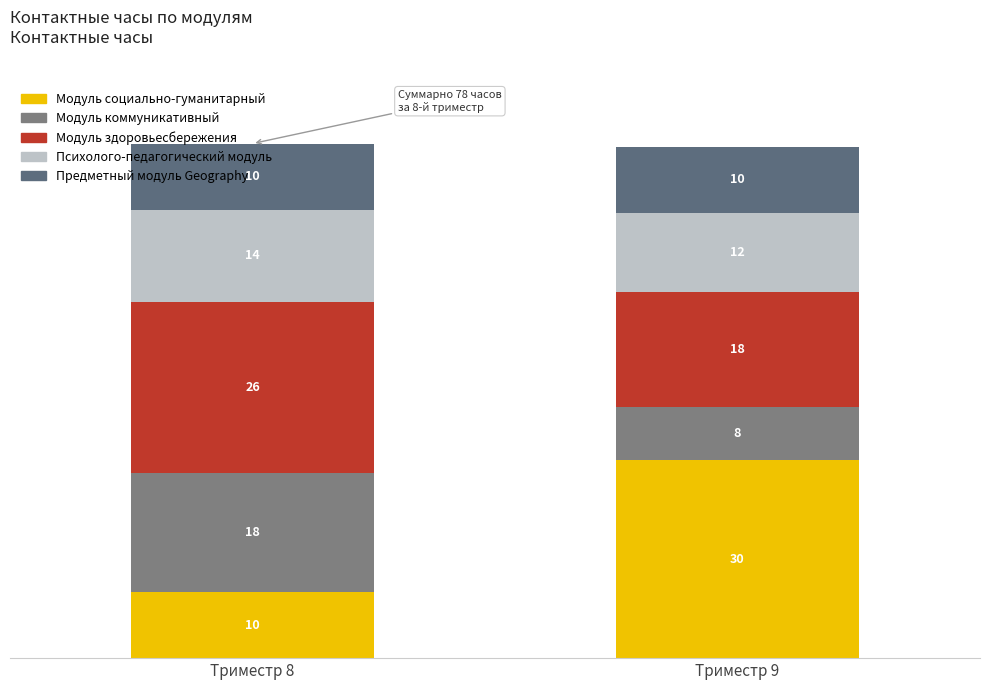

Count the number of data series in this chart.

5